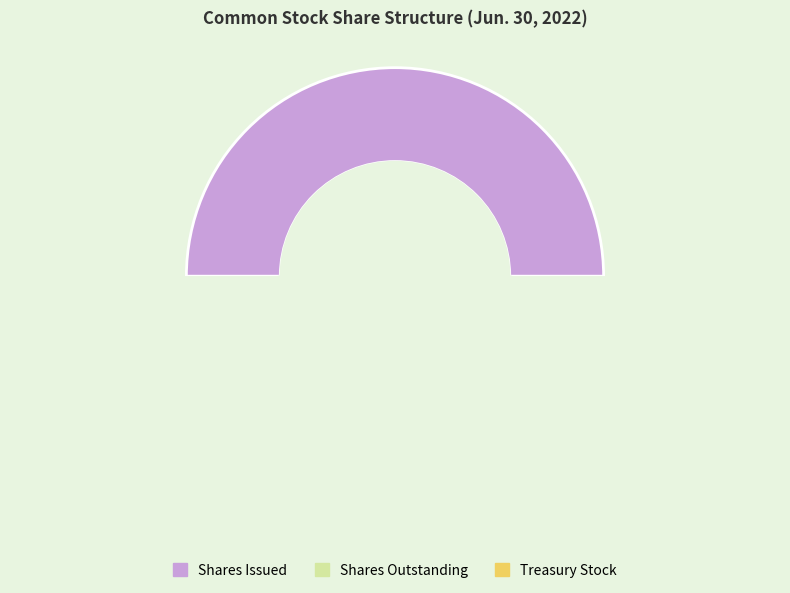

The Shares Outstanding slice represents 41% of the pie. True or false?

False